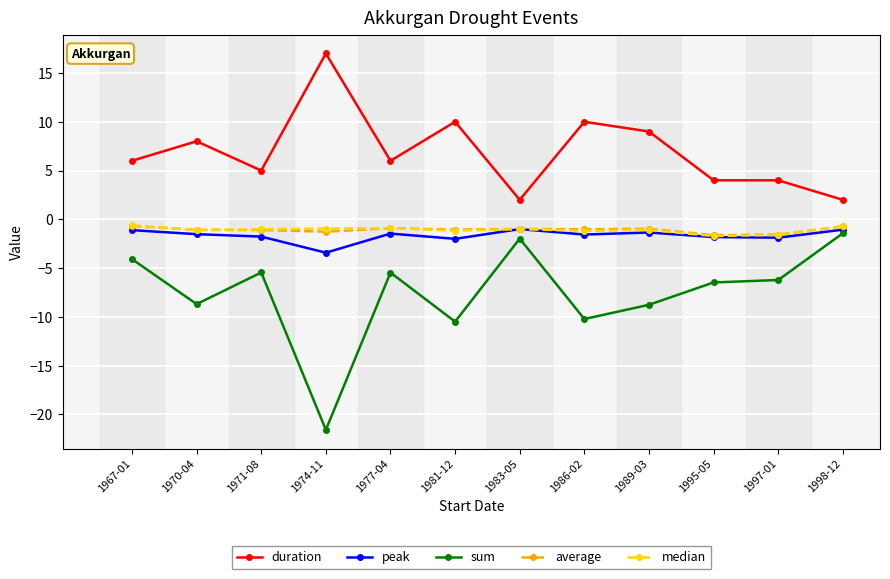

What is the label of the 1st point from the right?

1998-12